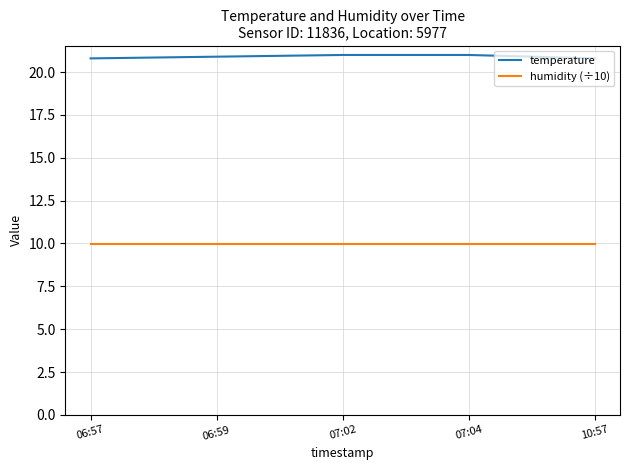

The temperature series shows 20.8 at 06:57. True or false?

True